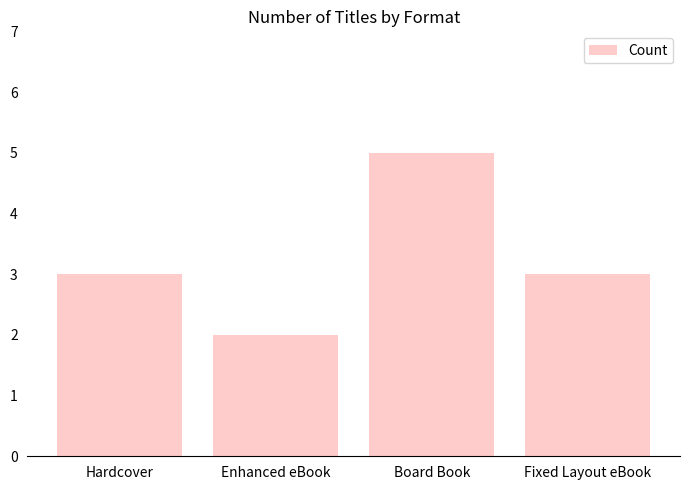

How many series are shown in this chart?

1